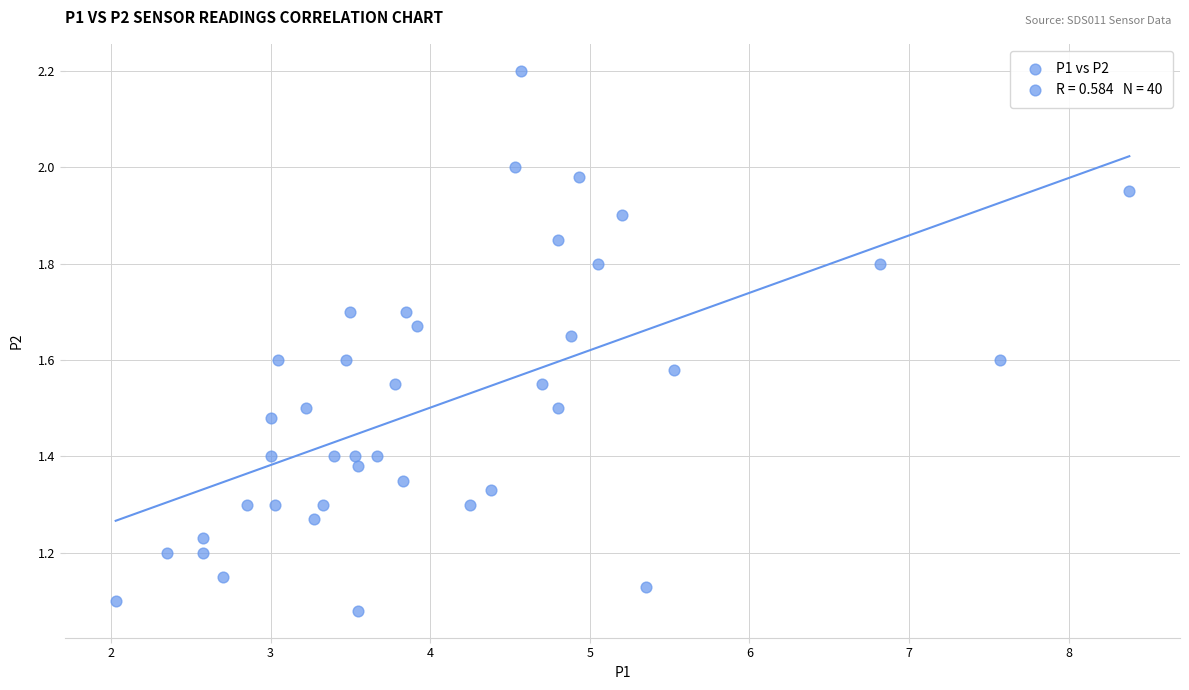

What is the range of X values (max minus min)?

6.4